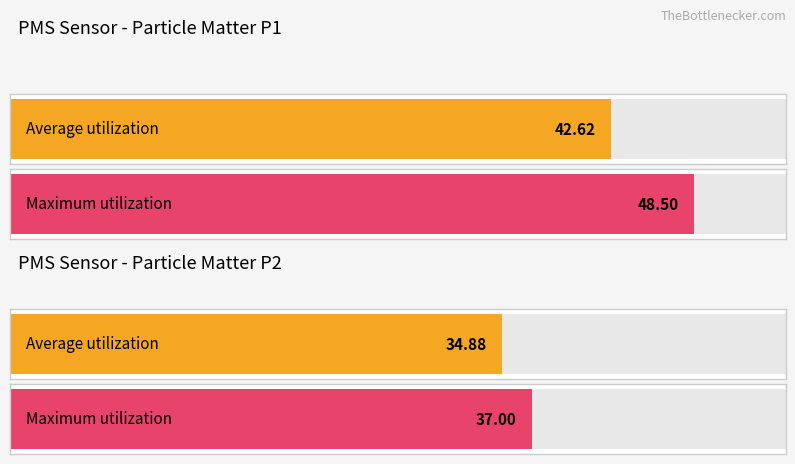

Which series has the largest range (max minus min)?

PMS_P1